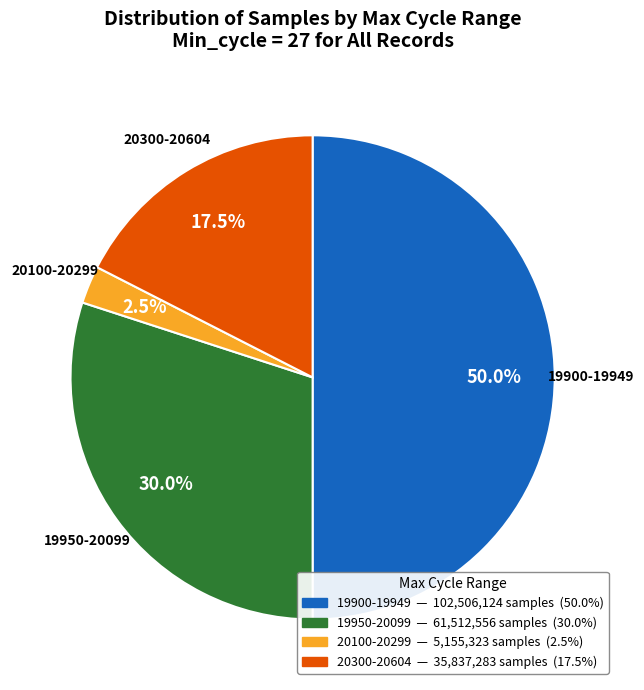

What is the largest slice in the pie chart?

19900-19949